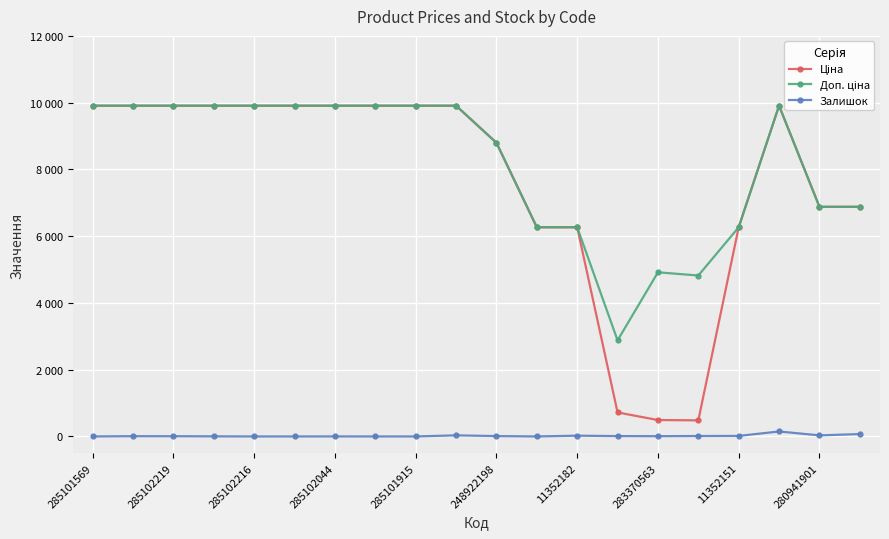

True or false: Ціна and Доп. ціна intersect in this chart.

False